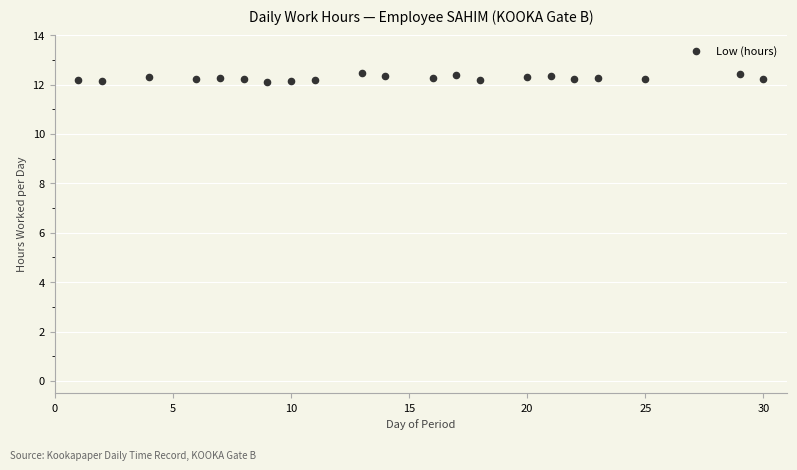

What is the range of Y values (max minus min)?

0.4